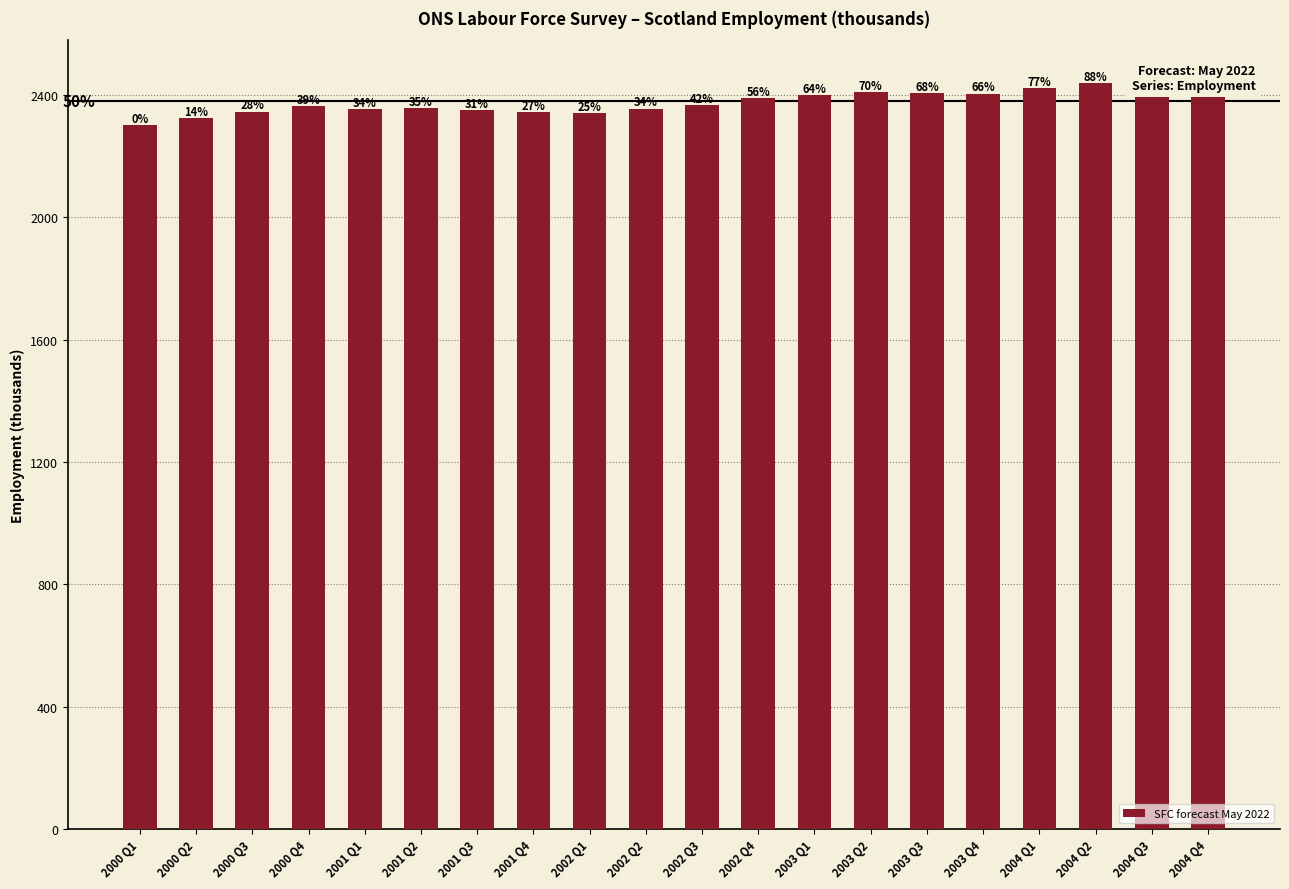

The value at 2003 Q2 is 2411. True or false?

True